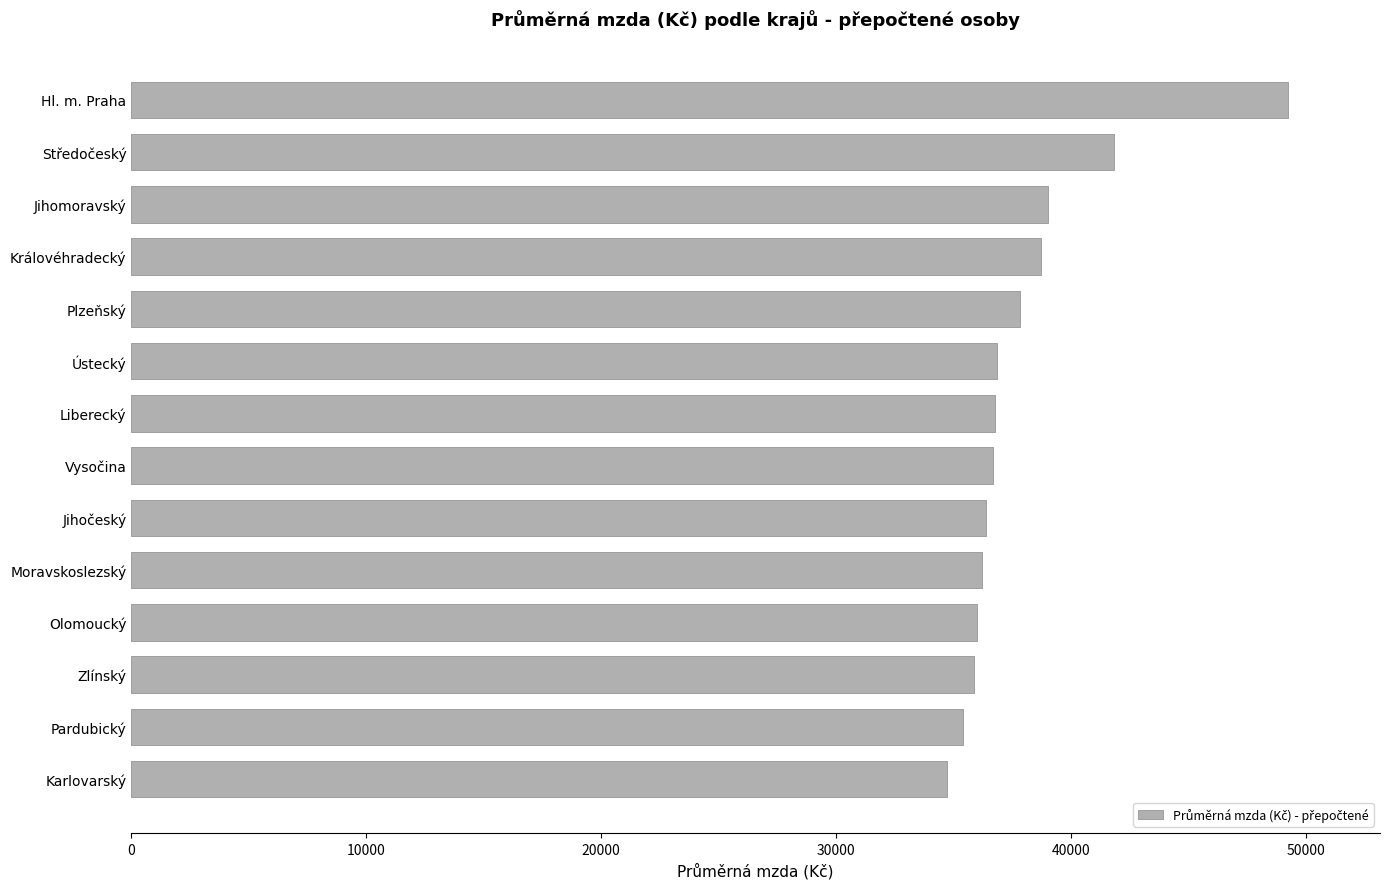

What is the ratio of the value at Pardubický to the value at Jihomoravský?

0.9